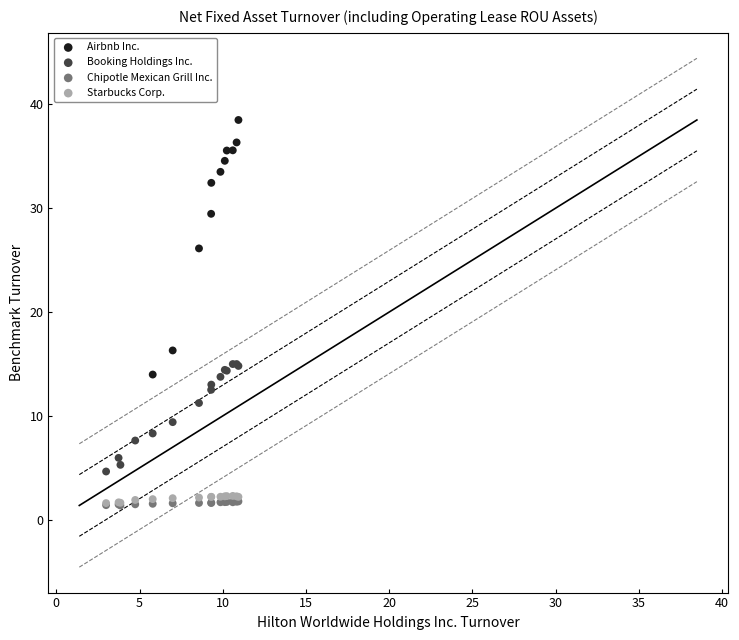

What are all the series names shown in the legend?

Airbnb Inc., Booking Holdings Inc., Chipotle Mexican Grill Inc., Starbucks Corp.